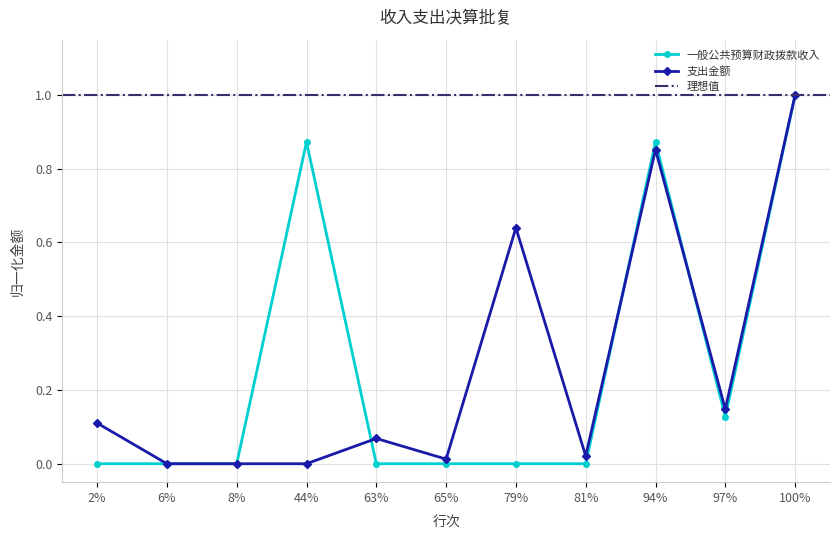

Which category has the highest value in the 一般公共预算财政拨款收入 series?

100%